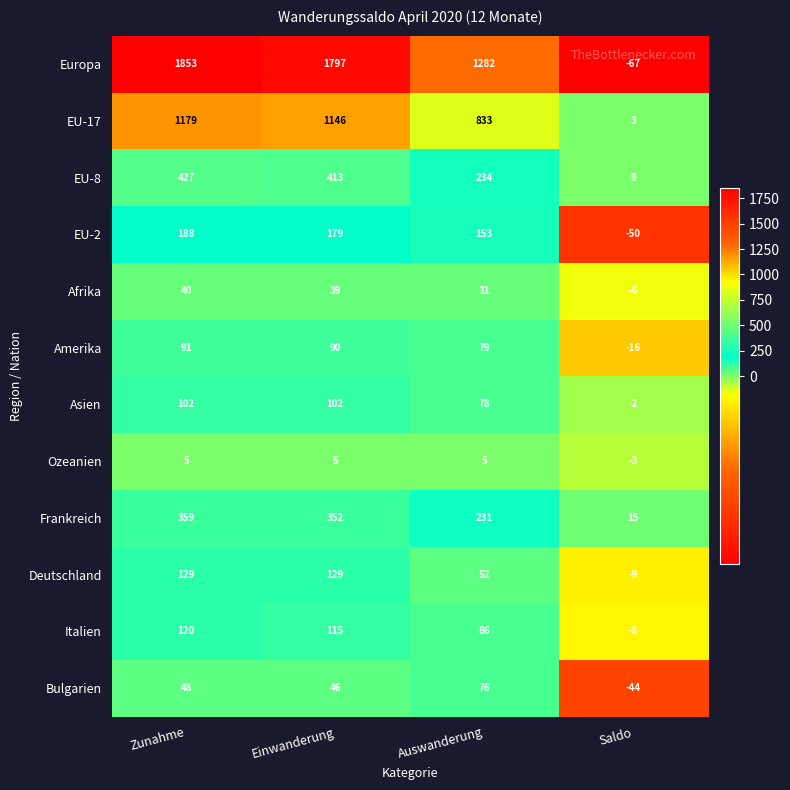

True or false: Europa has a value of -67 at Saldo.

True